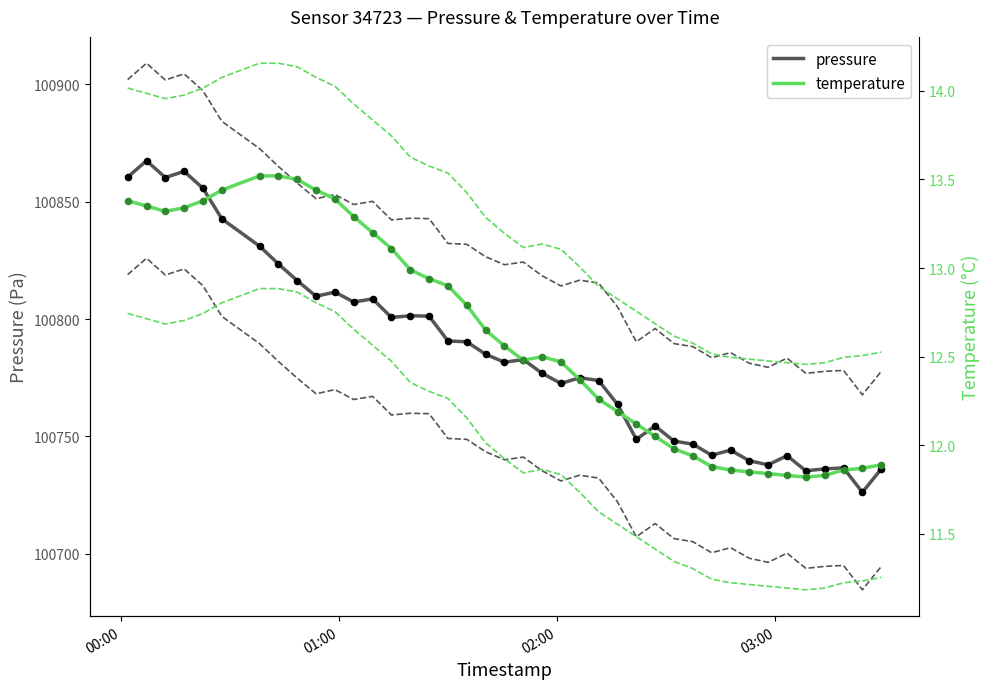

At how many categories does at least one series exceed 16515?

40